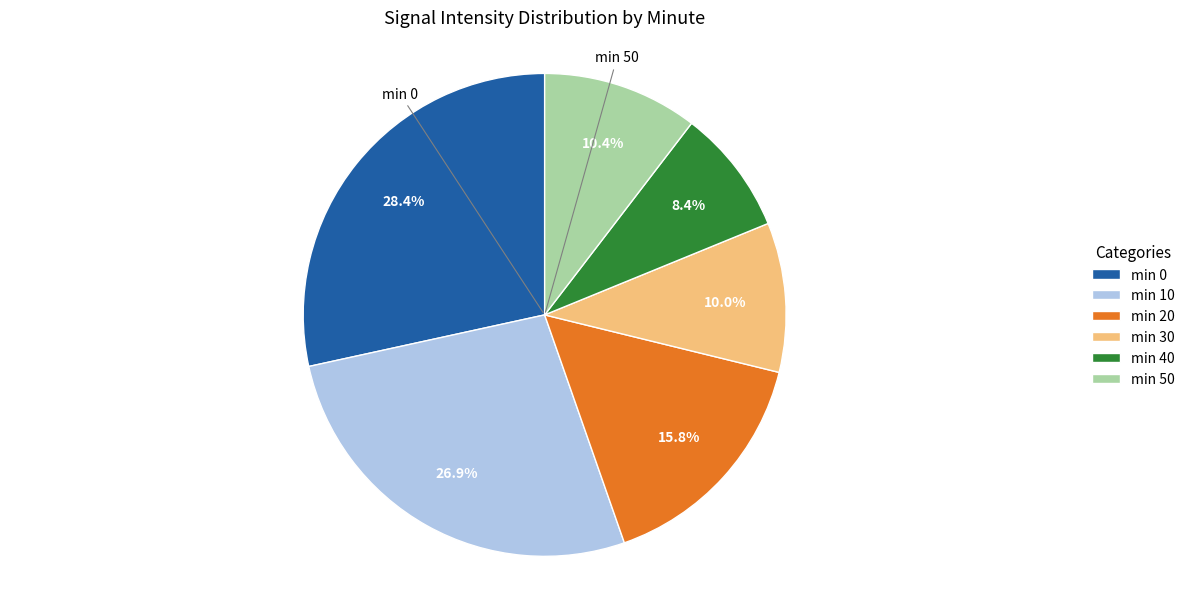

Does any single category account for the majority?

No